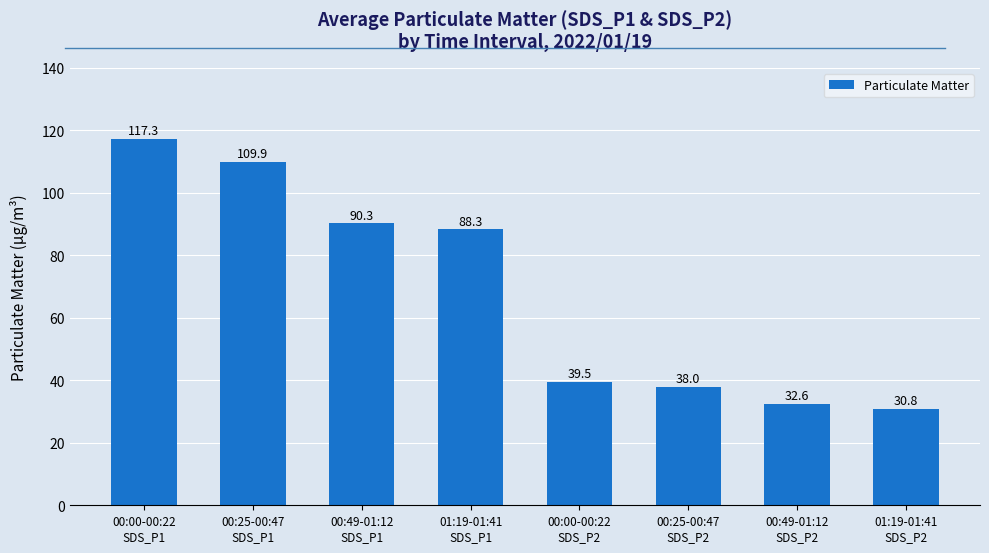

Reading left to right, extract all data points from this chart.

117.3	109.9	90.3	88.3	39.5	38.0	32.6	30.8